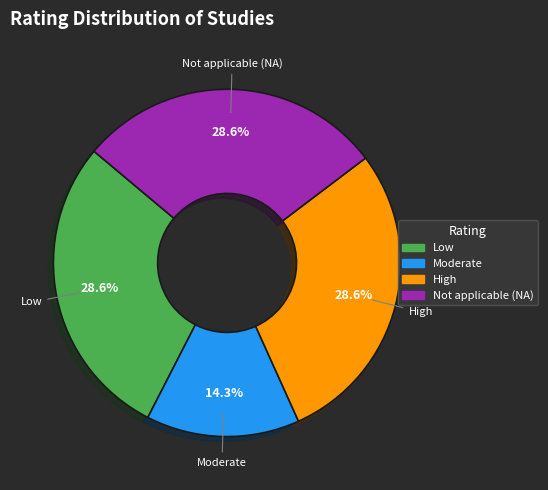

Approximately how many times larger is the value at Not applicable (NA) compared to Low?

1.0